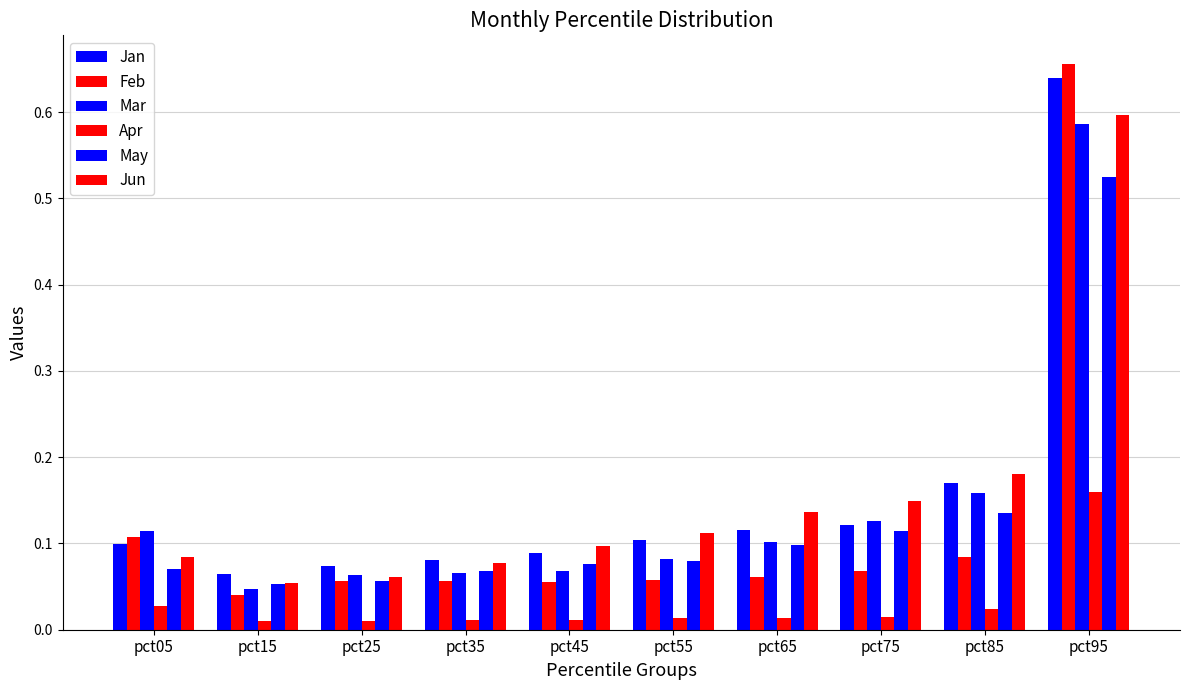

Reading right to left, extract all data points from this chart.

Jan: 0.6	0.2	0.1	0.1	0.1	0.1	0.1	0.1	0.1	0.1
Feb: 0.7	0.1	0.1	0.1	0.1	0.1	0.1	0.1	0.0	0.1
Mar: 0.6	0.2	0.1	0.1	0.1	0.1	0.1	0.1	0.0	0.1
Apr: 0.2	0.0	0.0	0.0	0.0	0.0	0.0	0.0	0.0	0.0
May: 0.5	0.1	0.1	0.1	0.1	0.1	0.1	0.1	0.1	0.1
Jun: 0.6	0.2	0.1	0.1	0.1	0.1	0.1	0.1	0.1	0.1